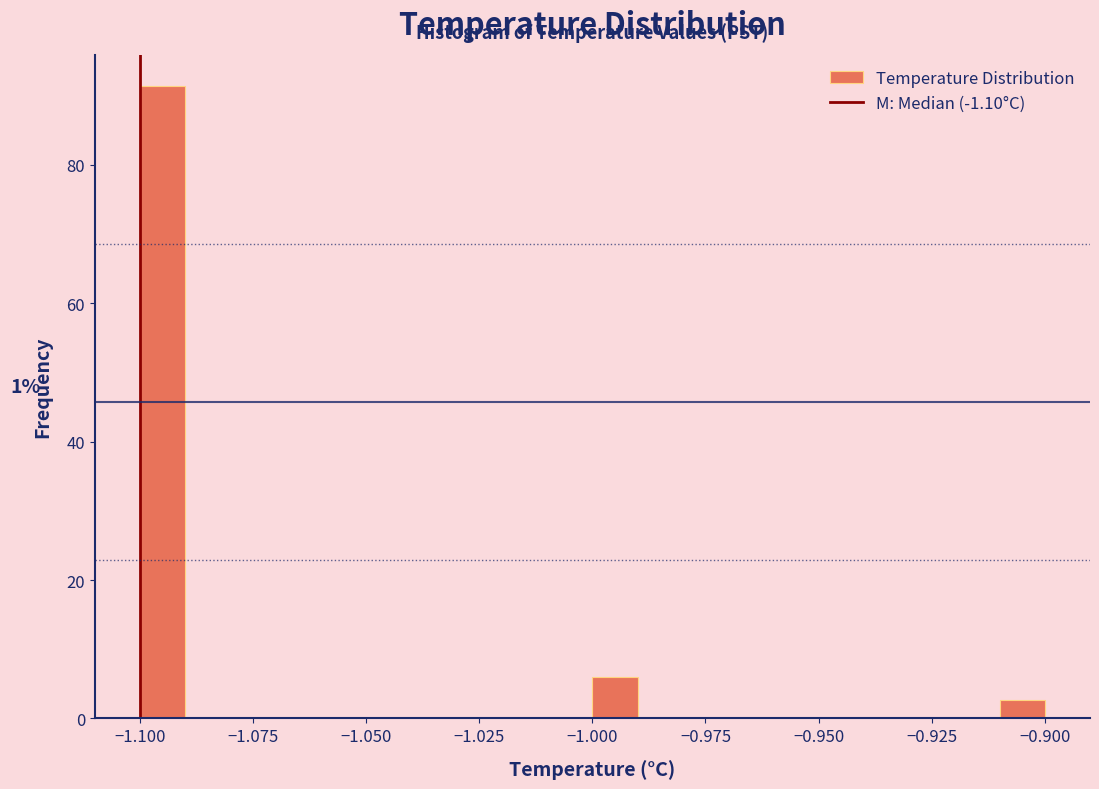

Around what value on the x-axis is the tallest bar? Give the approximate position of its centre, as read against the axis.

-1.095